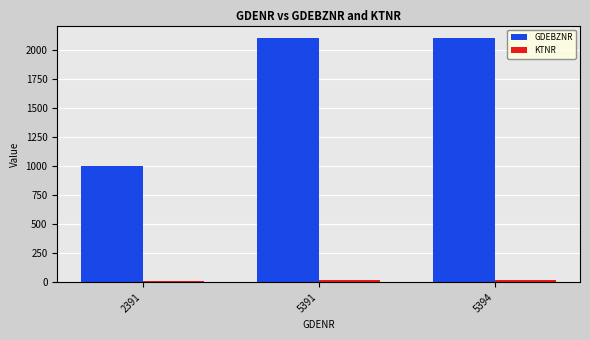

True or false: GDEBZNR has a value of 2105 at 5394.

True